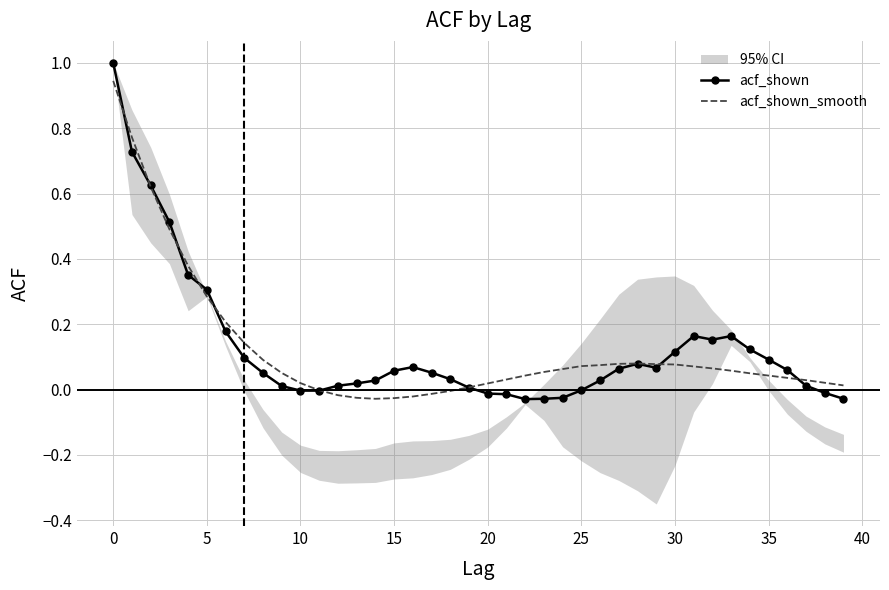

How many values in the acf_shown series are below 0?

10